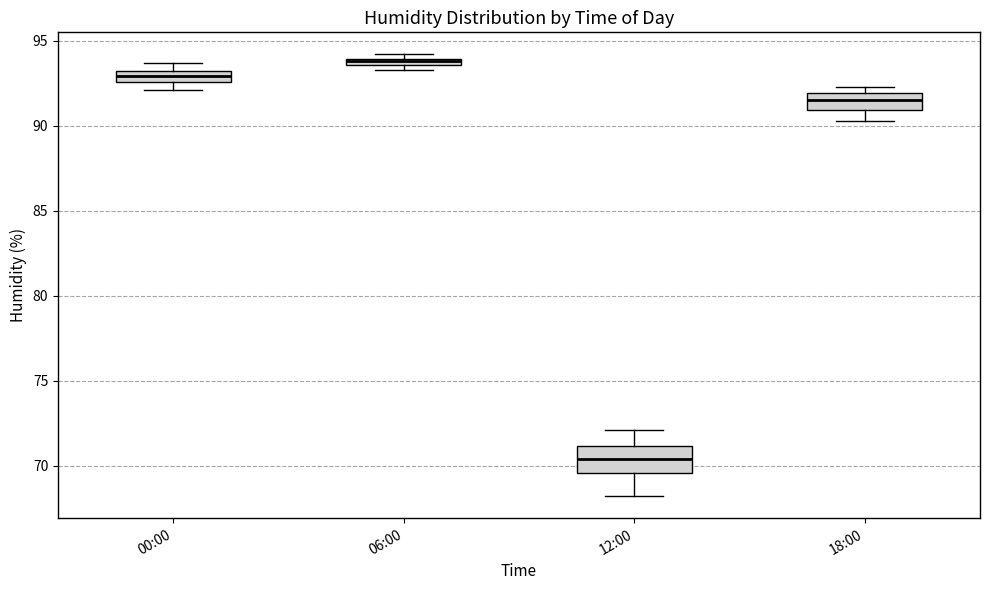

Which box is the tallest, from its lower edge to its upper edge?

12:00